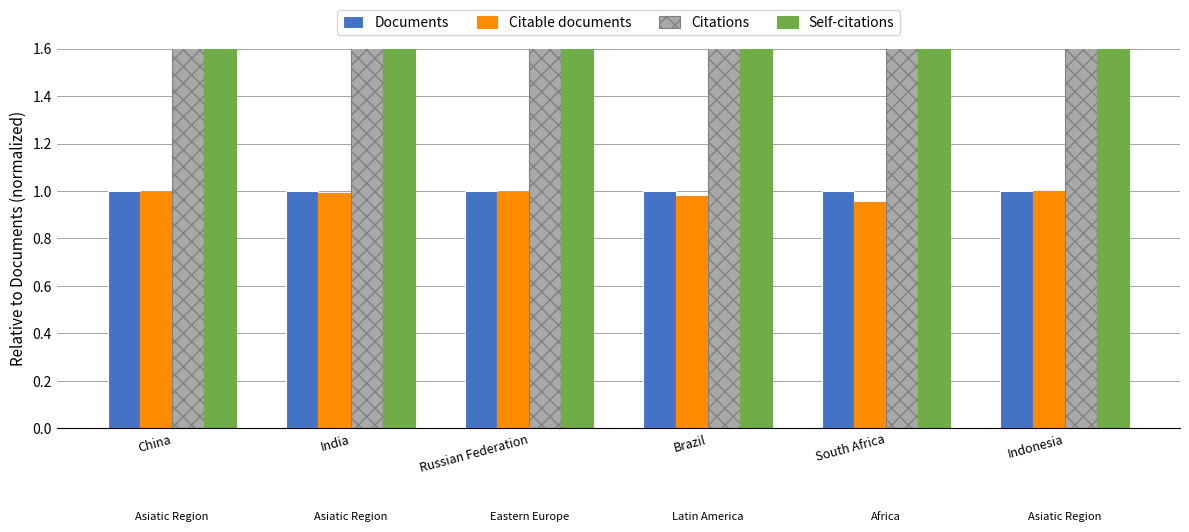

True or false: Citations has a value of 7.3 at China.

False